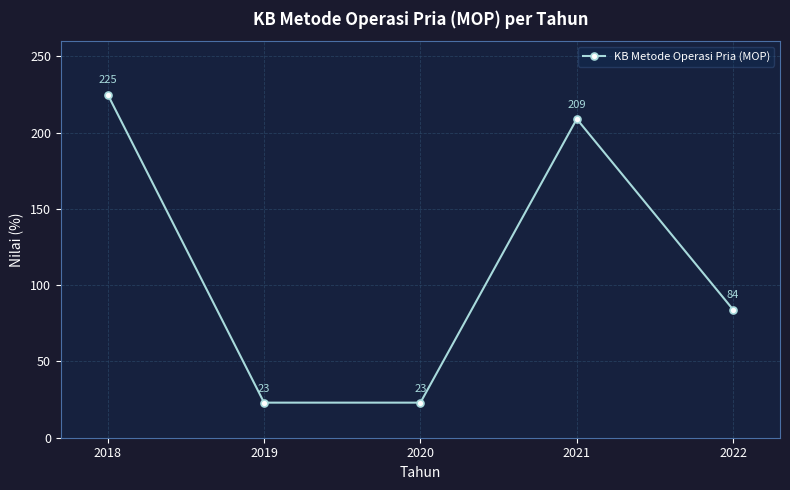

What is the average value?

113